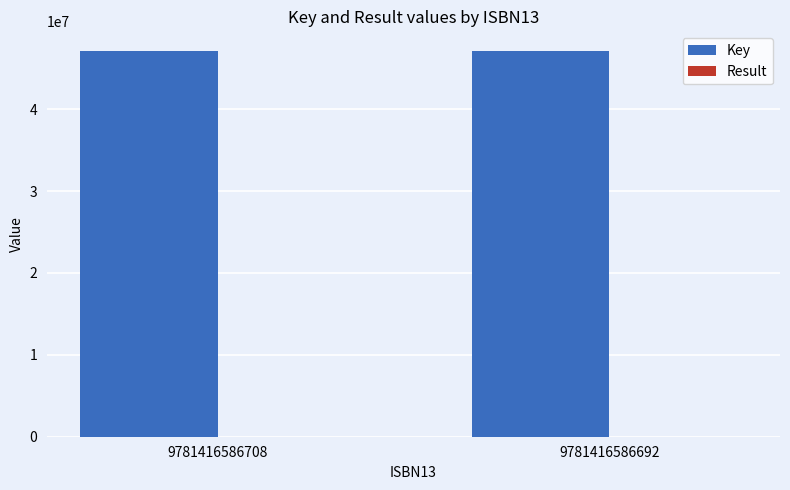

Which series has the largest total across all categories?

Key